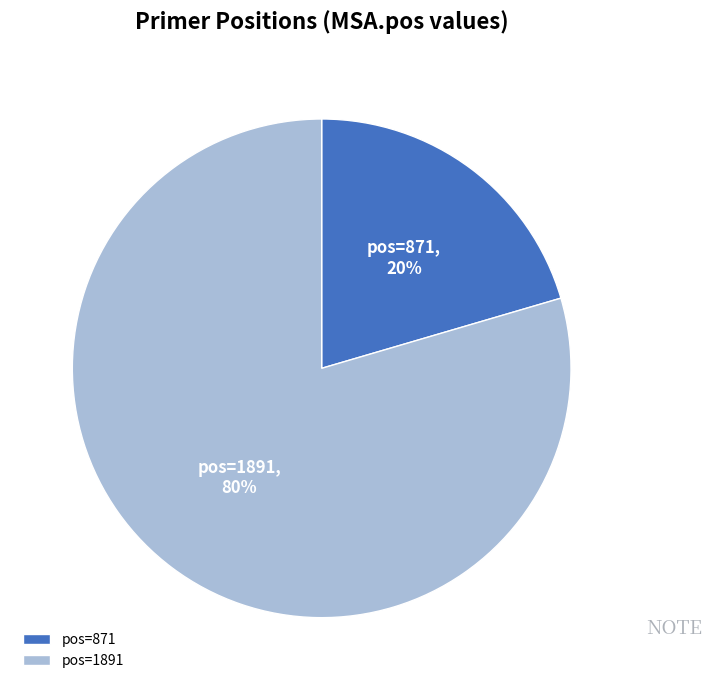

To the nearest percent, what percentage of the pie is pos=871?

20%